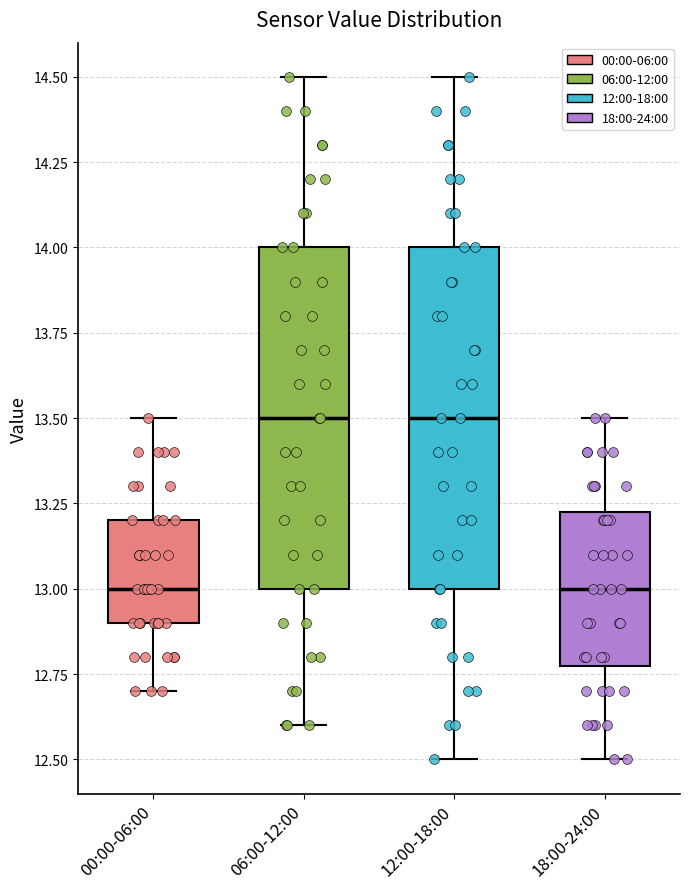

Where does the lower whisker of the box for 00:00-06:00 end on the y-axis? The values are not printed on the chart, so give them approximately, as read against the axis.

12.70